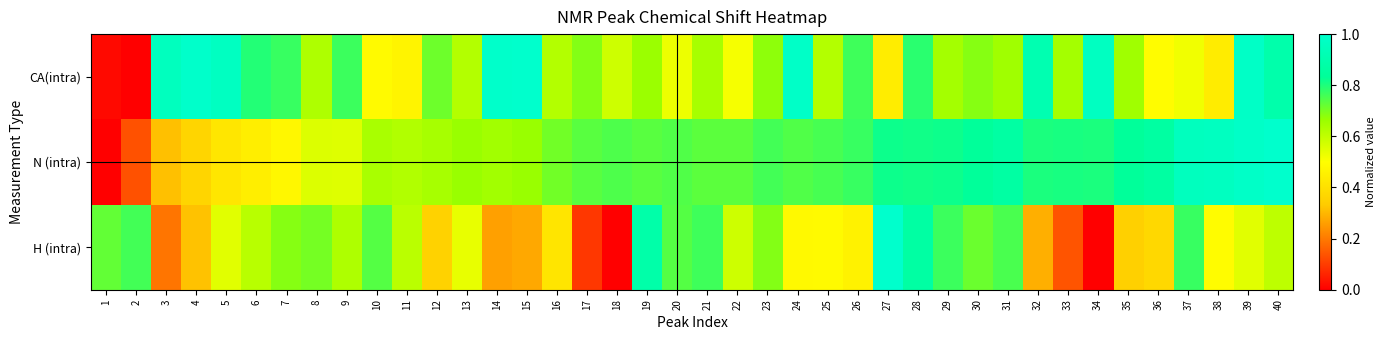

Which series has the largest range (max minus min)?

CA(intra)